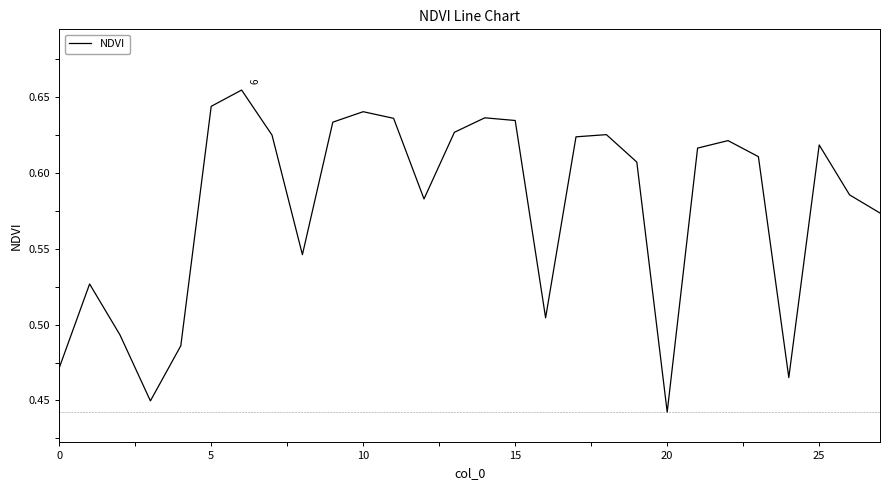

At which category does the chart reach its minimum across all series?

20